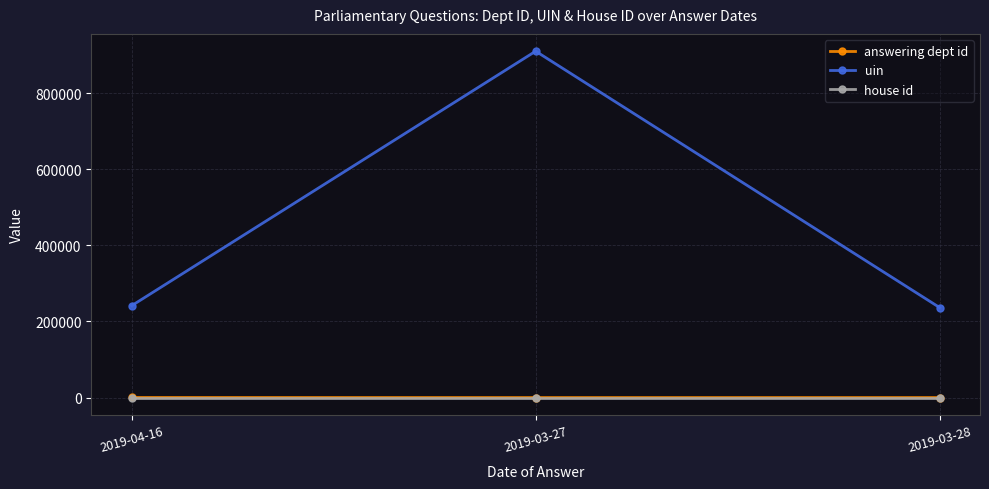

Does the chart have visible grid lines?

Yes